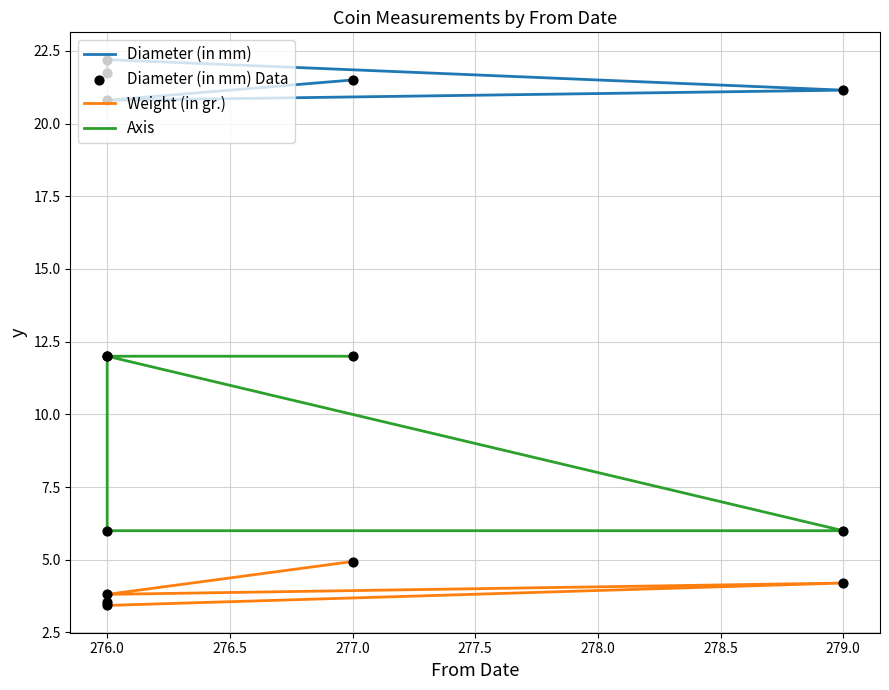

Which series reaches the minimum Y coordinate?

Weight (in gr.)